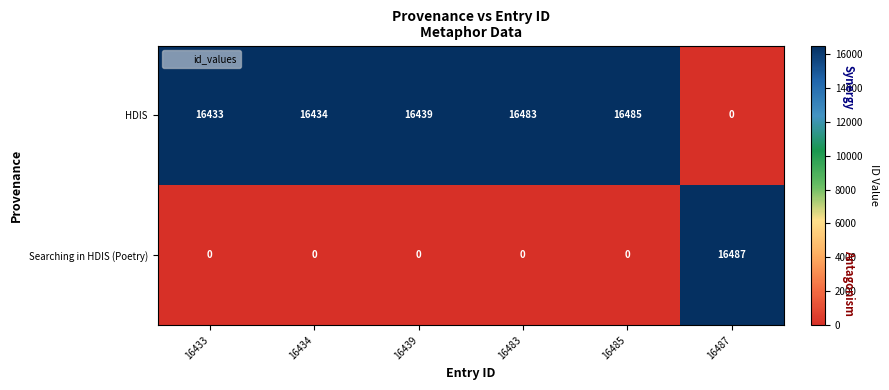

What is the average value of the Searching in HDIS (Poetry) series?

2748